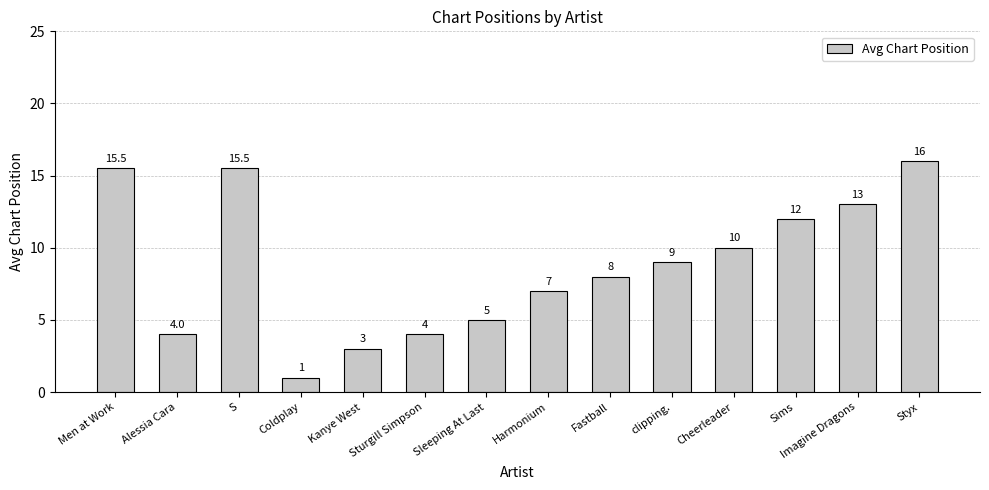

What is the change in value from Alessia Cara to Coldplay?

-3.0